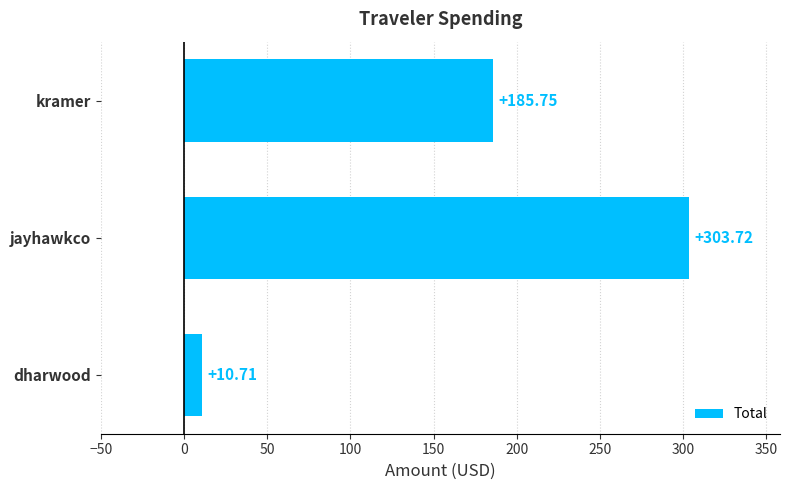

Which has a higher value, kramer or dharwood?

kramer